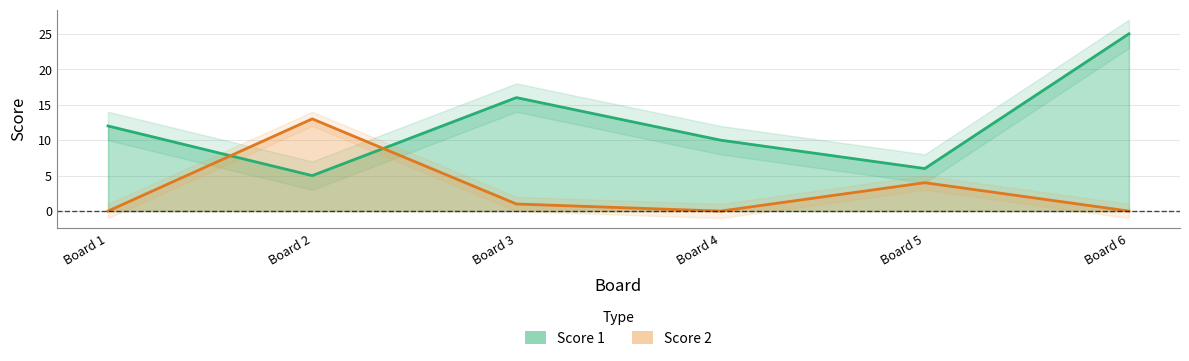

What are all the series names shown in the legend?

Score 1, Score 2